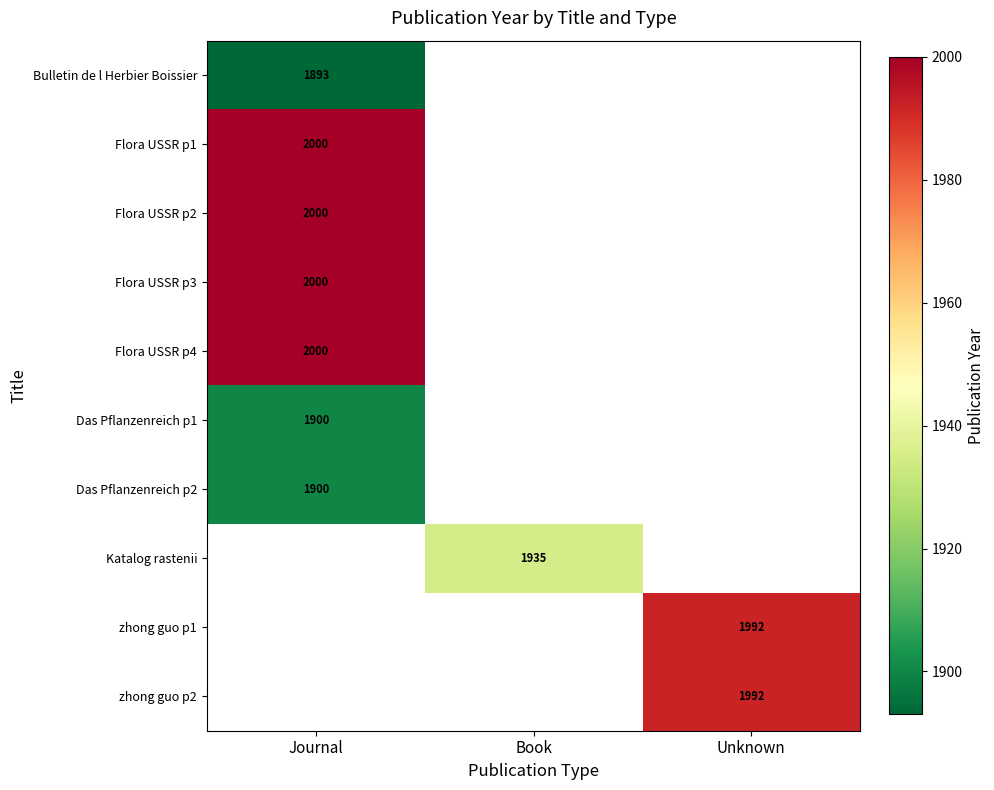

What is the spread (max minus min) of values at Journal?

107.0